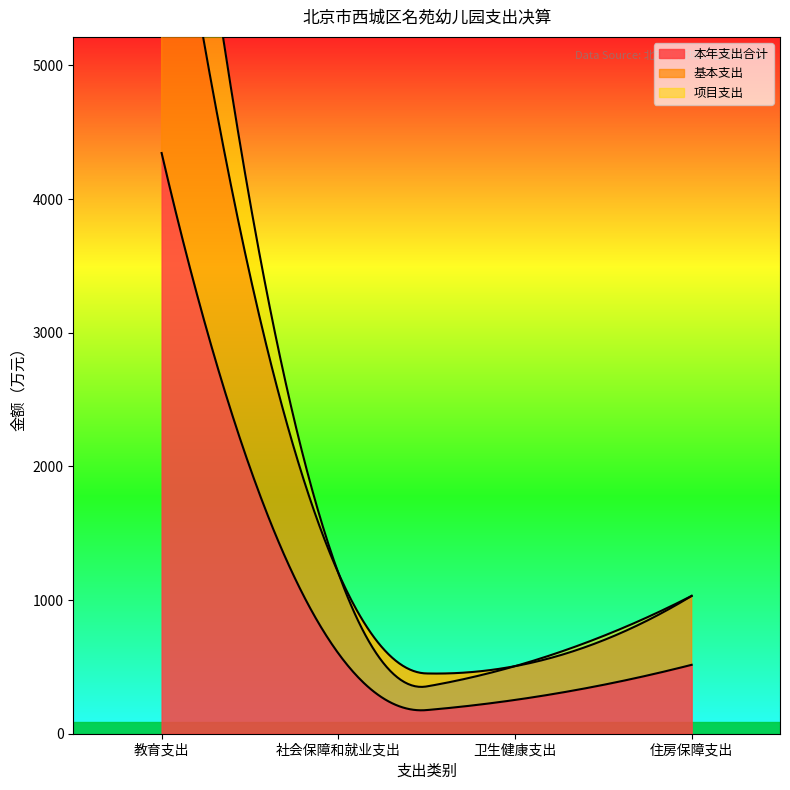

True or false: 基本支出 and 项目支出 cross at least once.

False